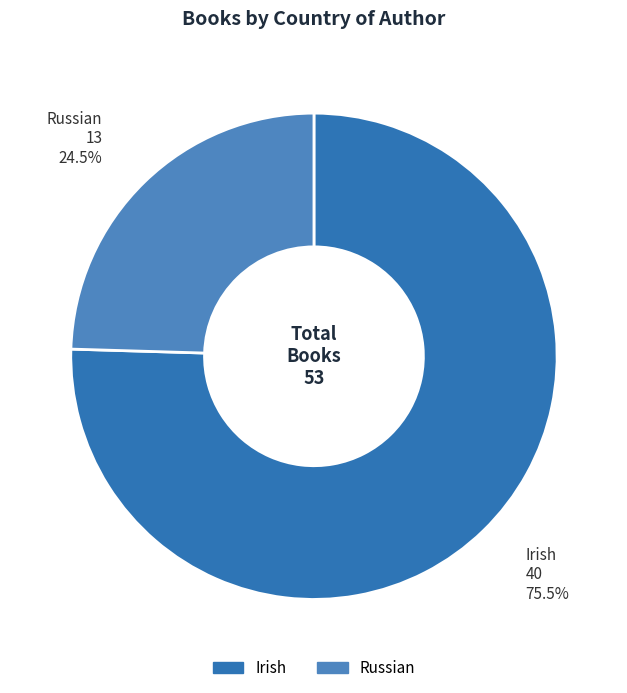

What is the majority slice?

Irish